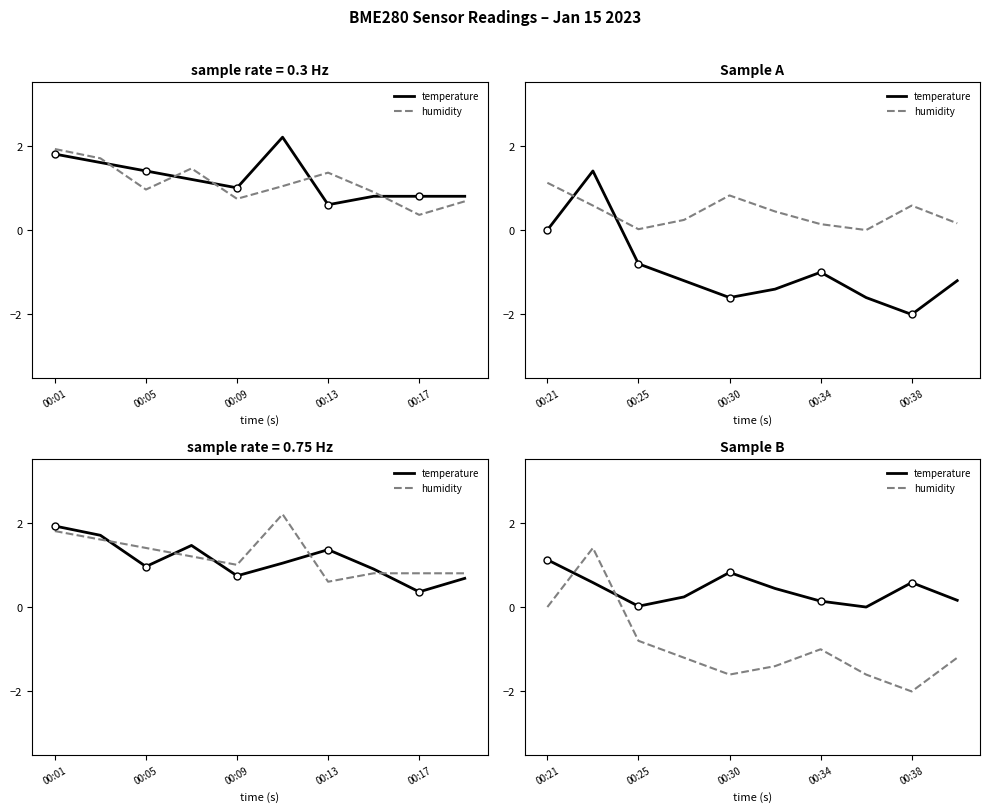

What is the average value of the humidity series?

-0.9